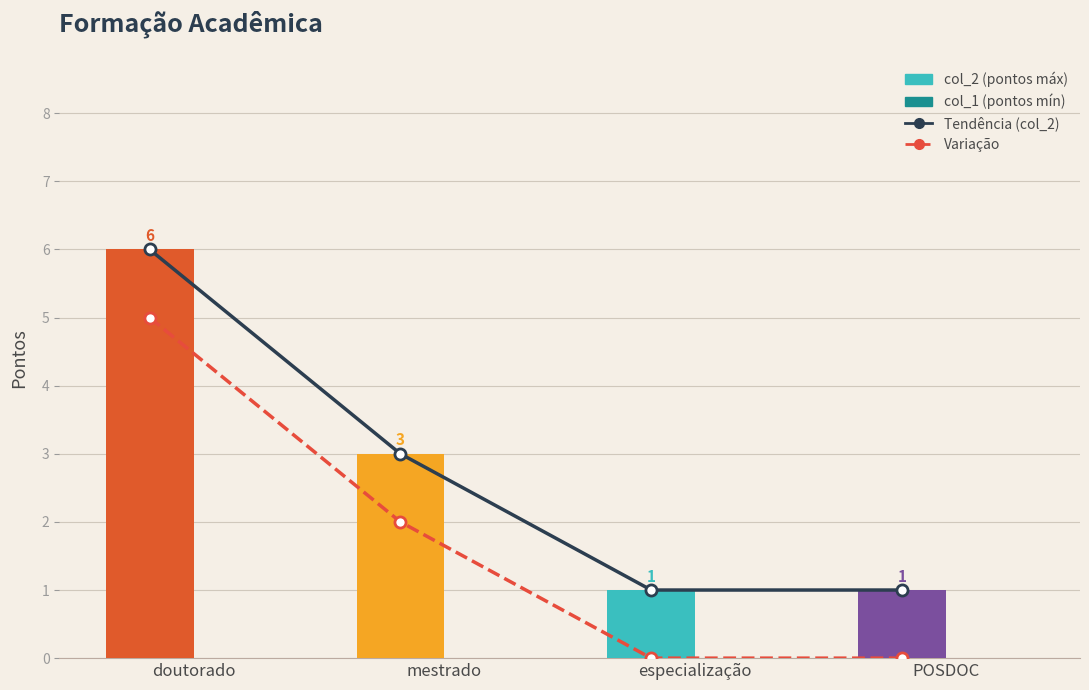

The Variação (col_2 - 1) series shows 1 at mestrado. True or false?

False